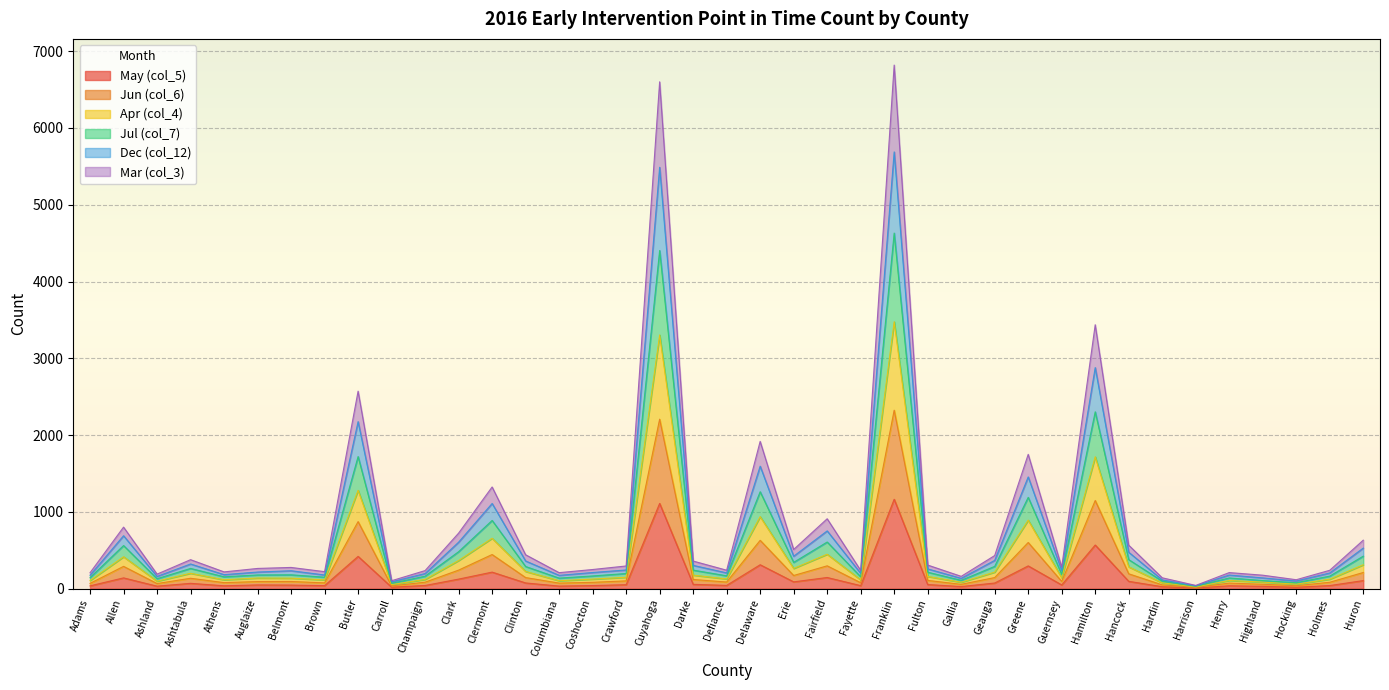

What is the total value across all series at Greene?

1749